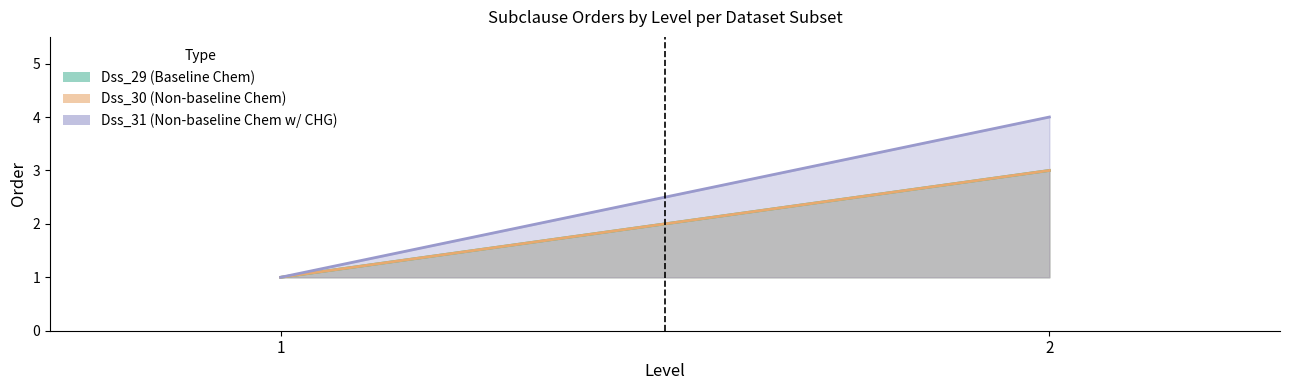

Reading left to right, extract all data points from this chart.

Dss_29: 1=1	2=3
Dss_30: 1=1	2=3
Dss_31: 1=1	2=4